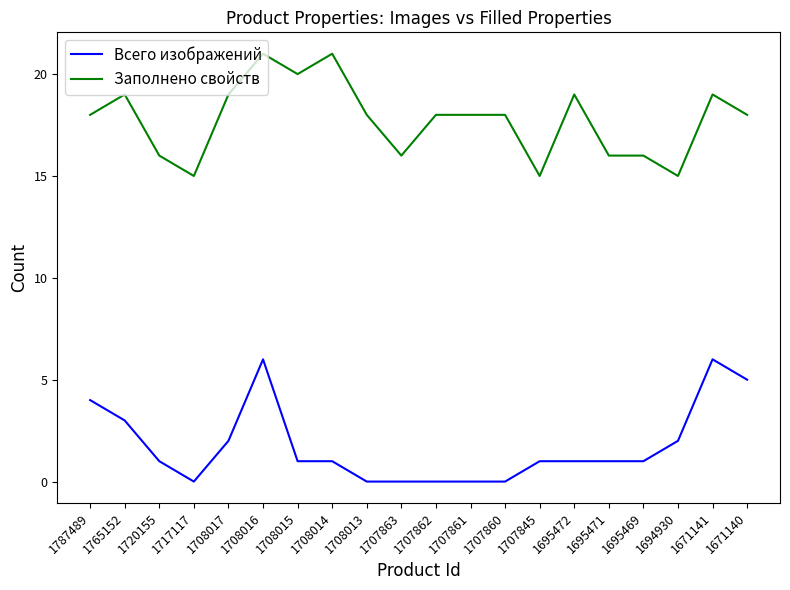

The value of Заполнено свойств at 1707845 is 25. True or false?

False